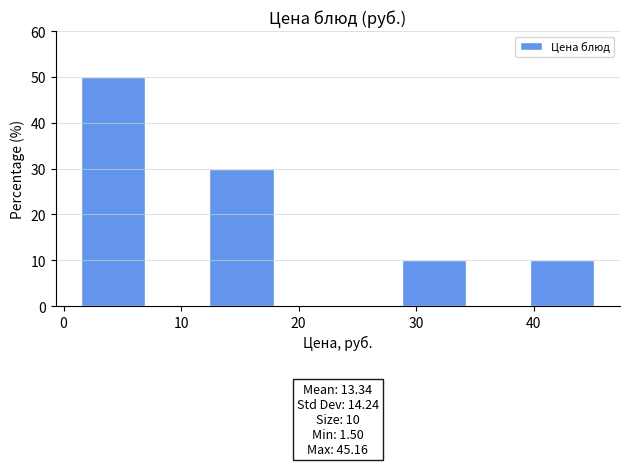

Over which range of the x-axis is the bar tallest?

2 to 7